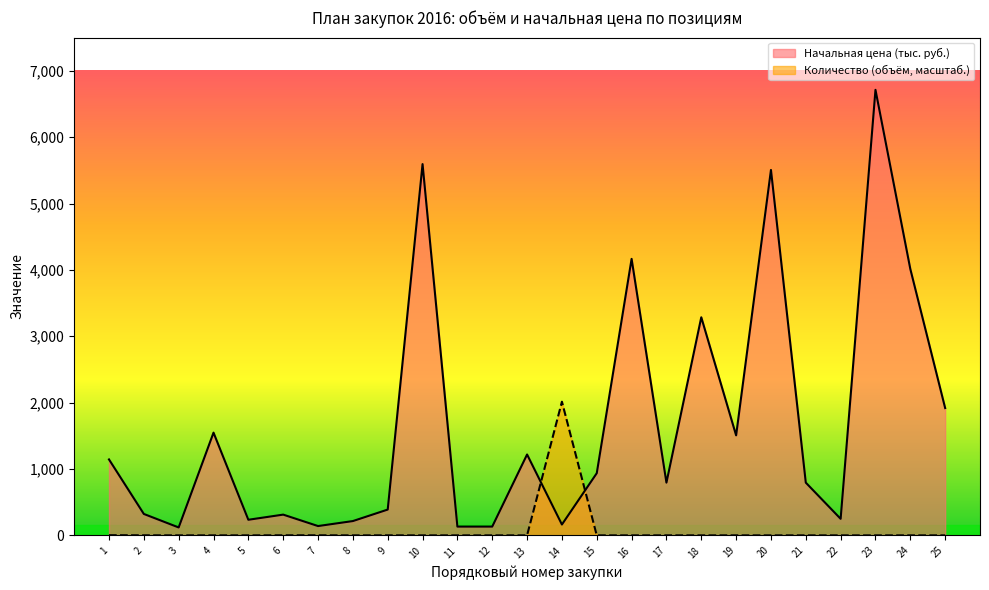

True or false: Количество (объем) has a value of 0.1 at 19.

False